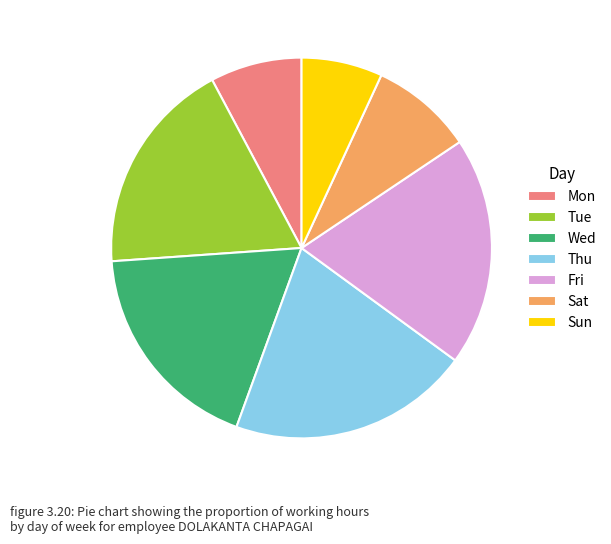

Is it true that Mon is 20% of the pie?

False